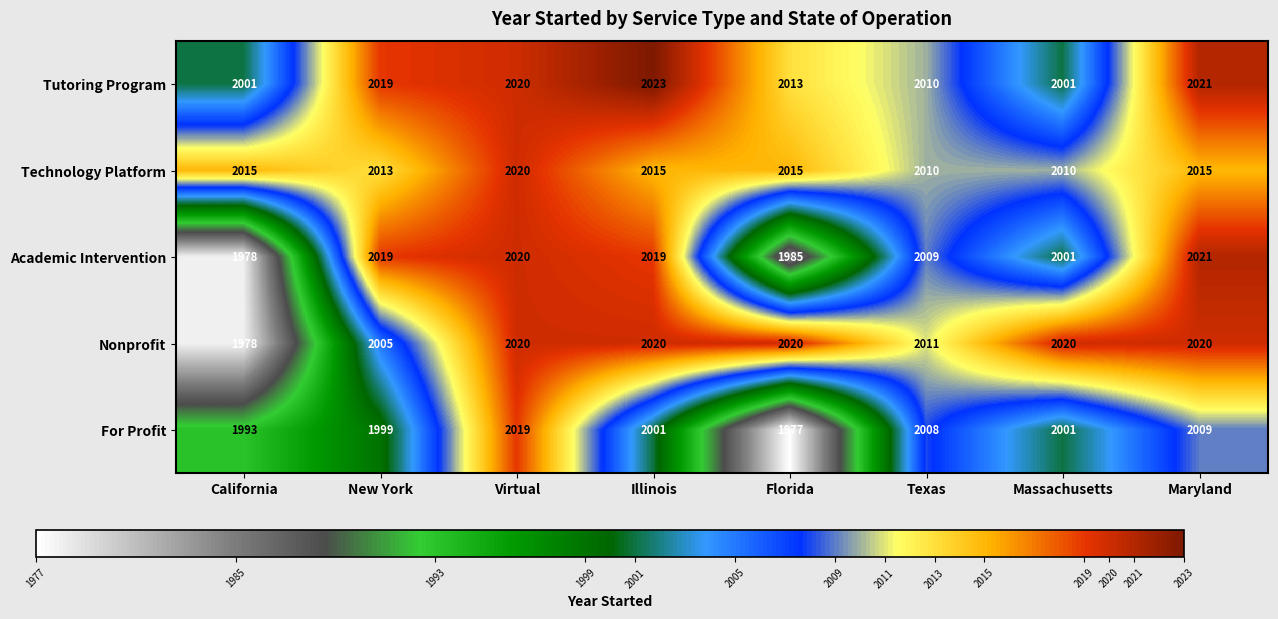

Is it true that For Profit equals 3472 at California?

False